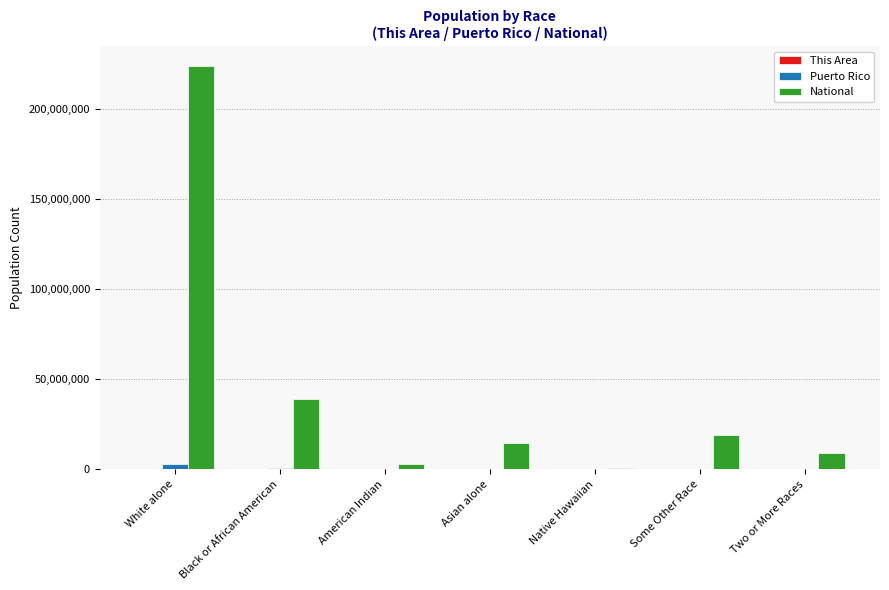

What is the spread (max minus min) of values at Black or African American?

38929196